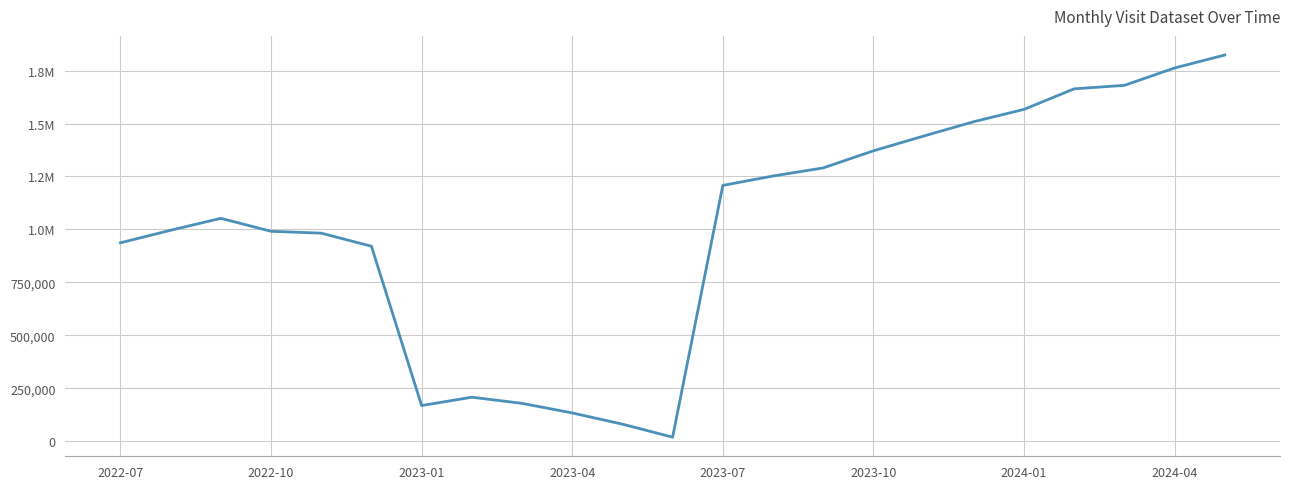

Does the chart have visible grid lines?

Yes